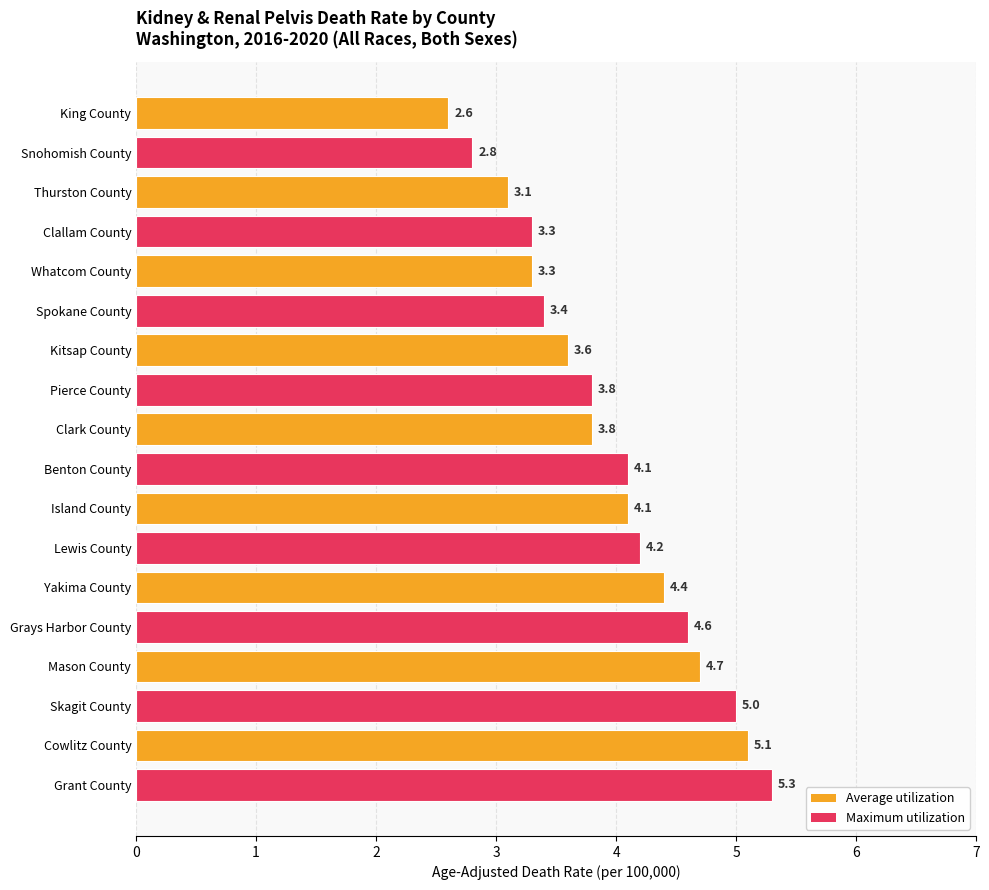

True or false: the data shows 3.3 at Whatcom County.

True